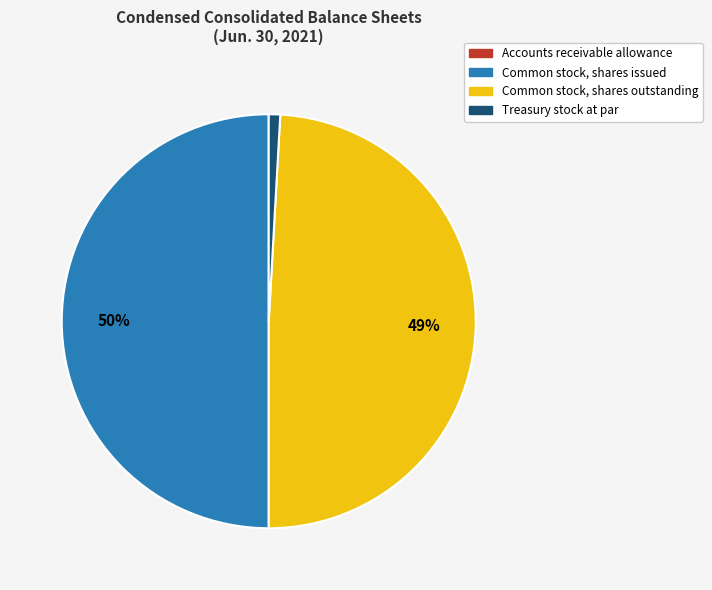

Is Treasury stock at par the majority of the pie?

No